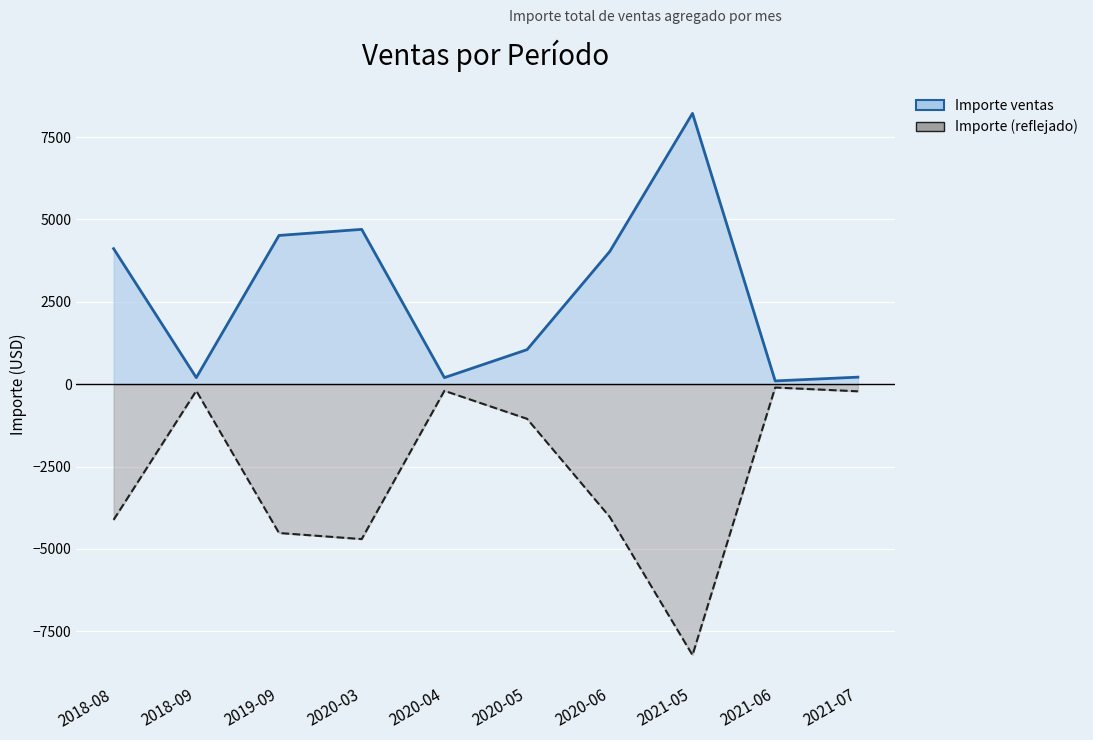

What is the average value of the Importe (reflejado) series?

-2734